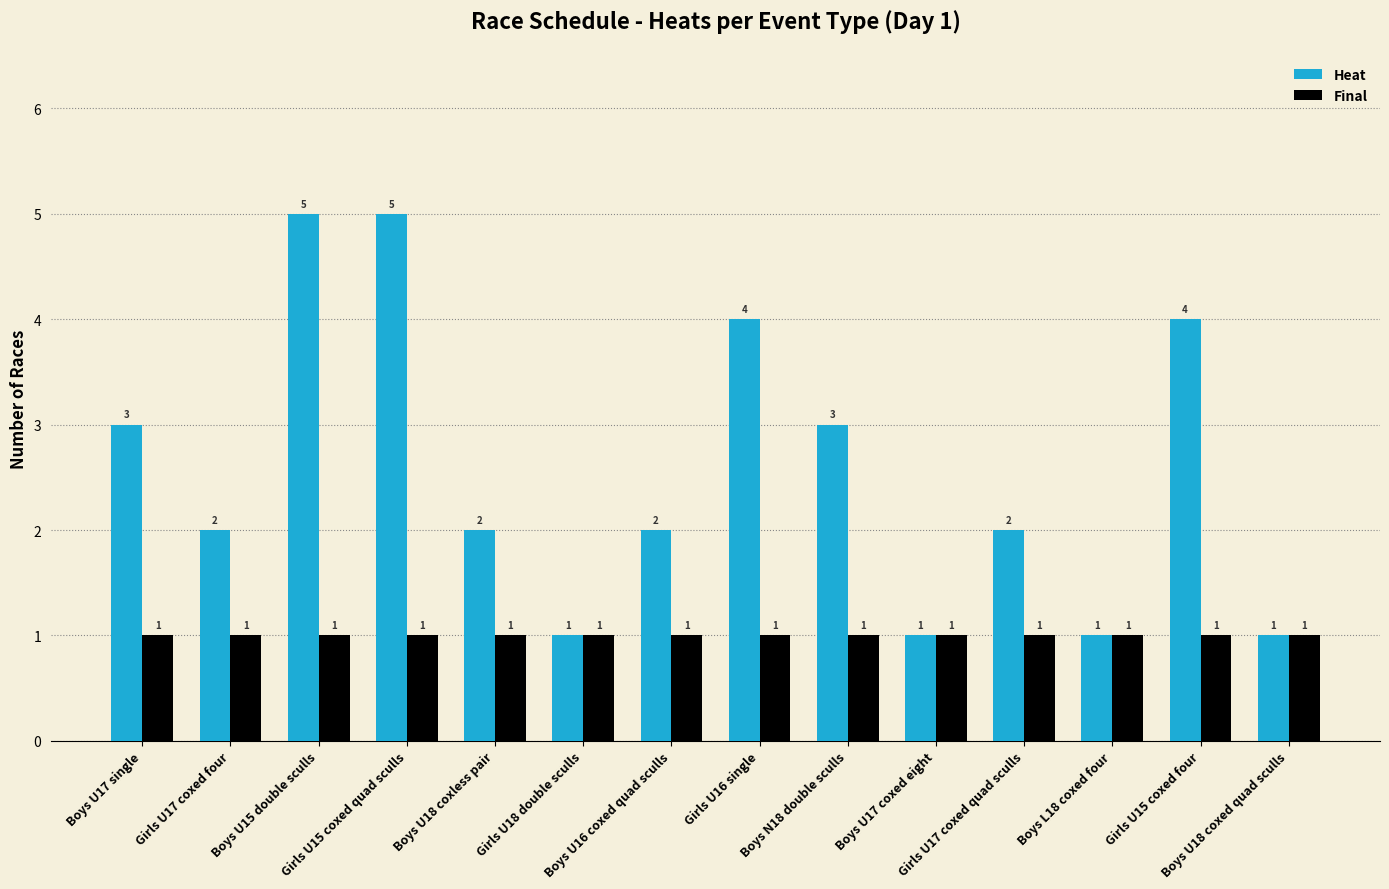

What is the average value of the Final series?

1